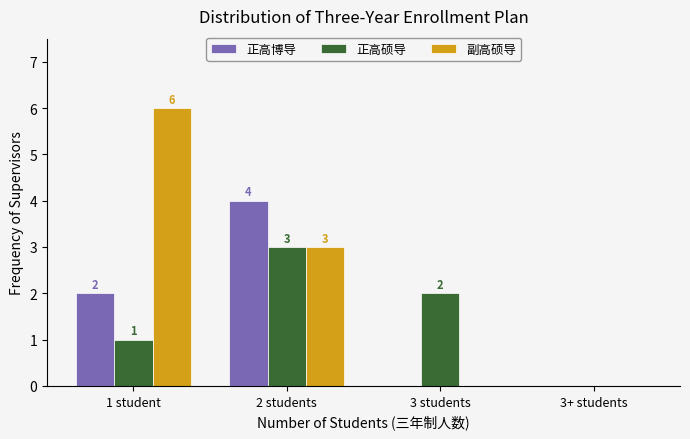

Reading left to right, extract all data points from this chart.

正高博导: 1 student=2	2 students=4	3 students=0	3+ students=0
正高硕导: 1 student=1	2 students=3	3 students=2	3+ students=0
副高硕导: 1 student=6	2 students=3	3 students=0	3+ students=0